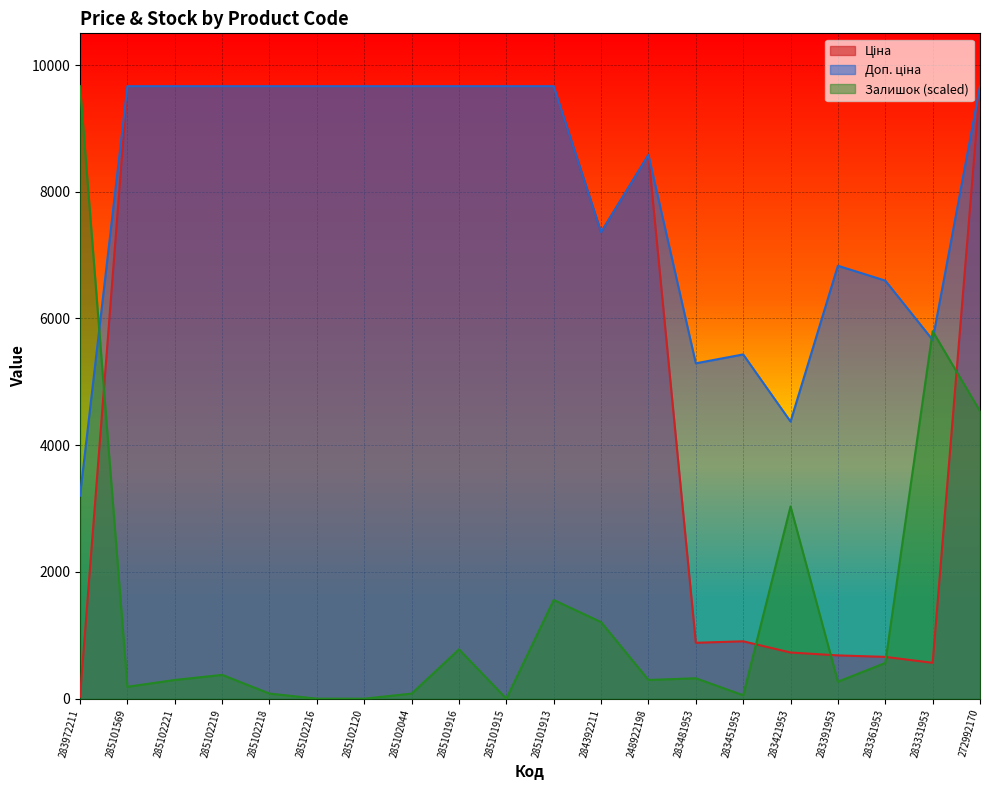

What is the difference between the Залишок values at 248922198 and 283421953?

2738.3